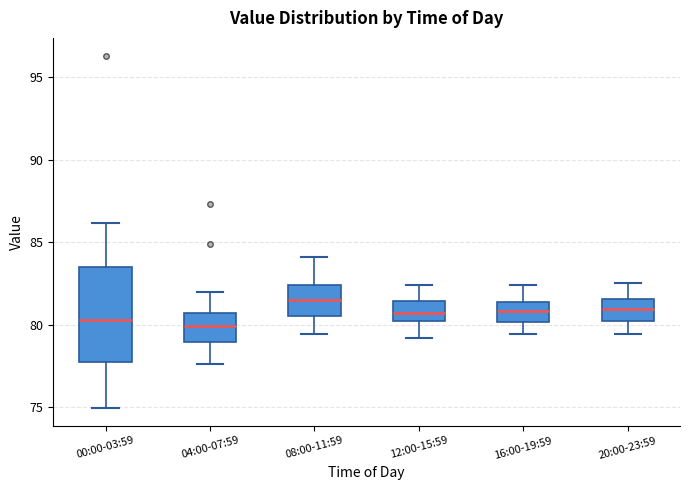

Reading left to right, read every box against the y-axis: the position of its median line, the range the box covers, and the ends of its whiskers. The values are not printed on the chart, so give them approximately, as read against the axis.

00:00-03:59: median 80.5, box 78.0 to 83.5, whiskers 75.0 to 86.0
04:00-07:59: median 80.0, box 79.0 to 80.5, whiskers 77.5 to 82.0
08:00-11:59: median 81.5, box 80.5 to 82.5, whiskers 79.5 to 84.0
12:00-15:59: median 80.5, box 80.0 to 81.5, whiskers 79.0 to 82.5
16:00-19:59: median 81.0, box 80.0 to 81.5, whiskers 79.5 to 82.5
20:00-23:59: median 81.0, box 80.0 to 81.5, whiskers 79.5 to 82.5